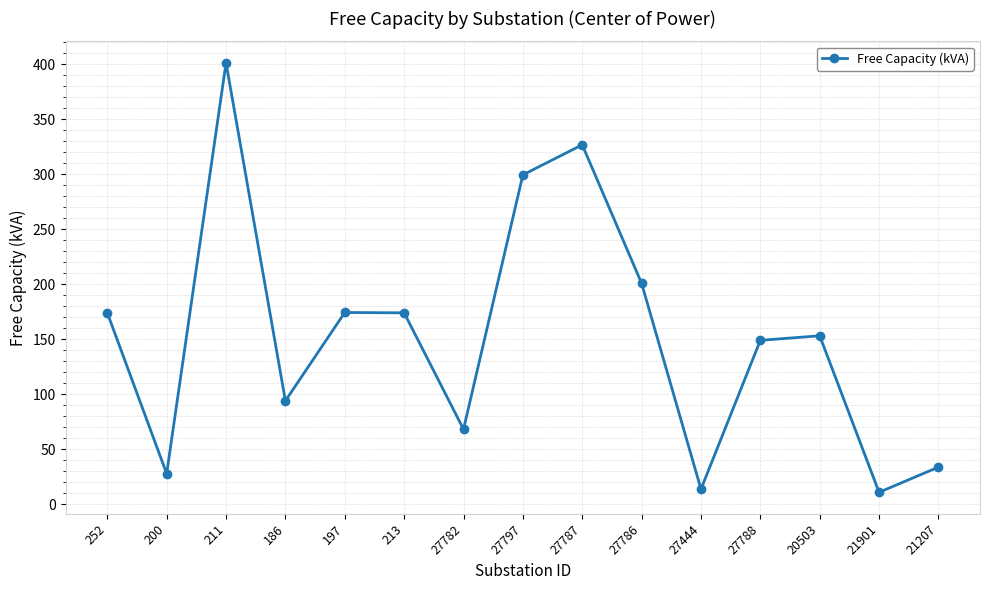

How many points are lower than both their immediate neighbors (excluding endpoints)?

5